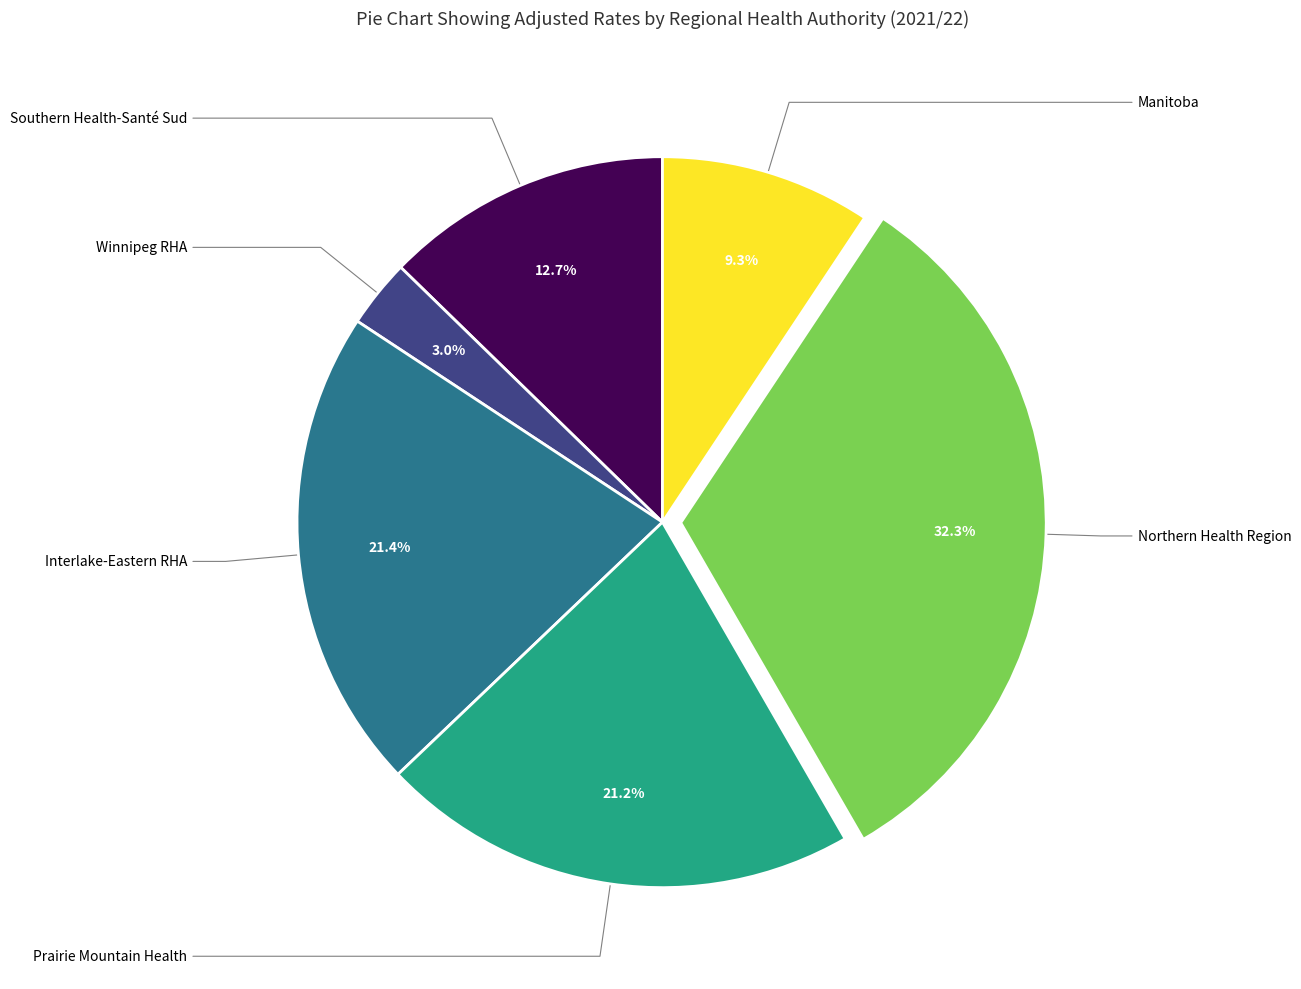

Does any single category account for the majority?

No